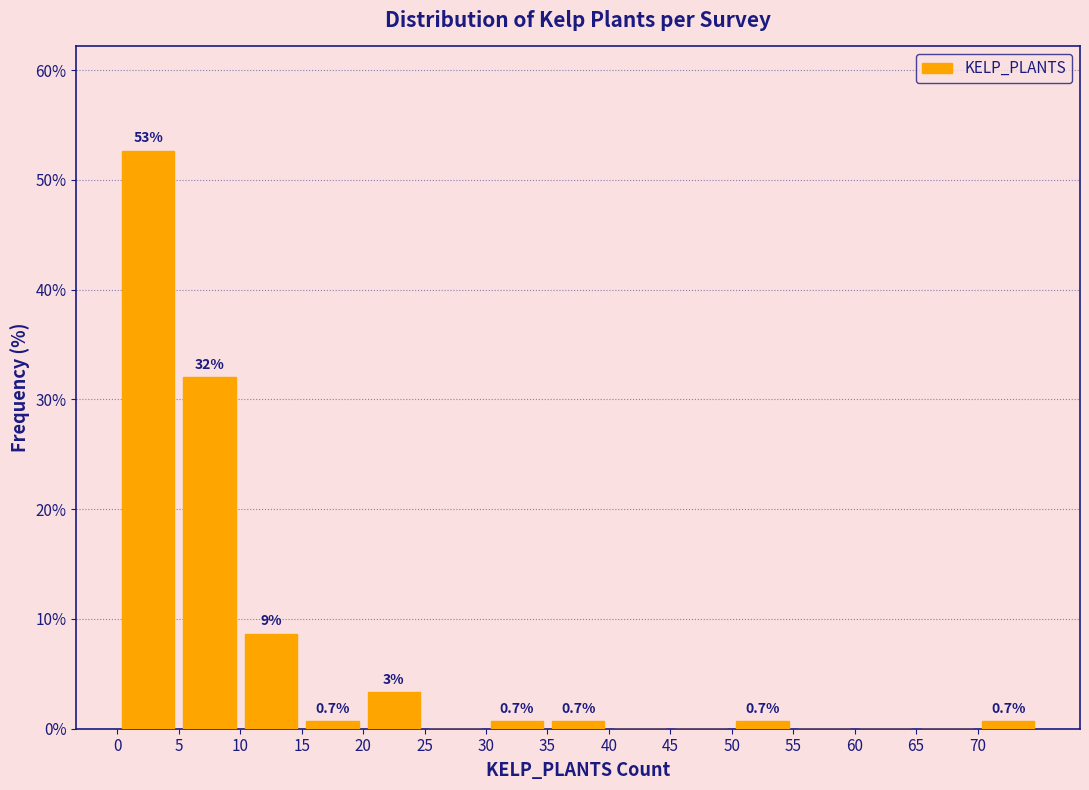

Over which range of the x-axis is the bar tallest?

0 to 5